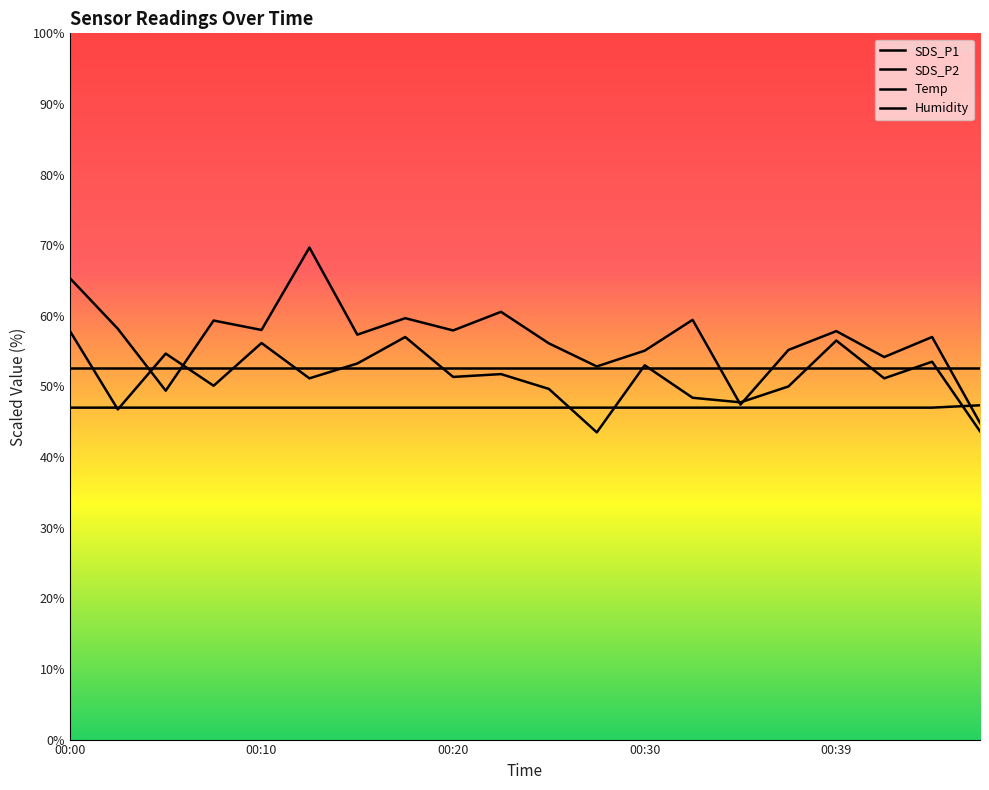

Between which two adjacent categories do SDS_P1 and Humidity first intersect?

00:44 and 00:47